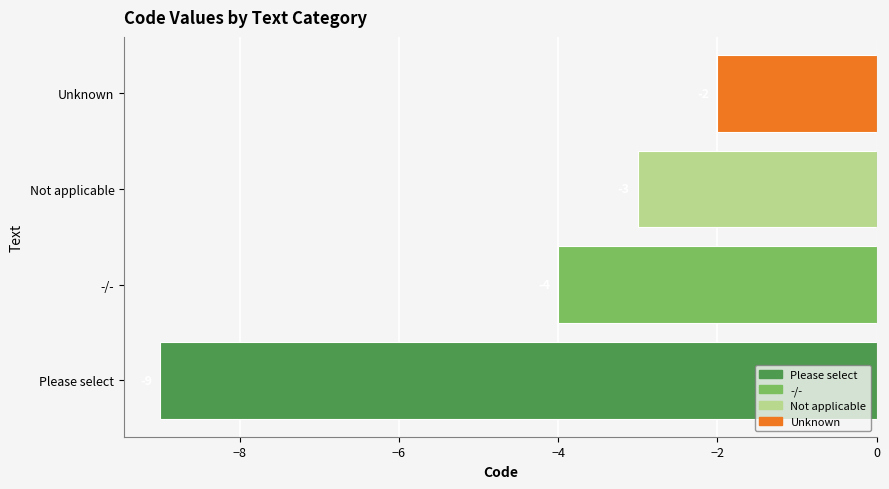

Read the value at -/-.

-4